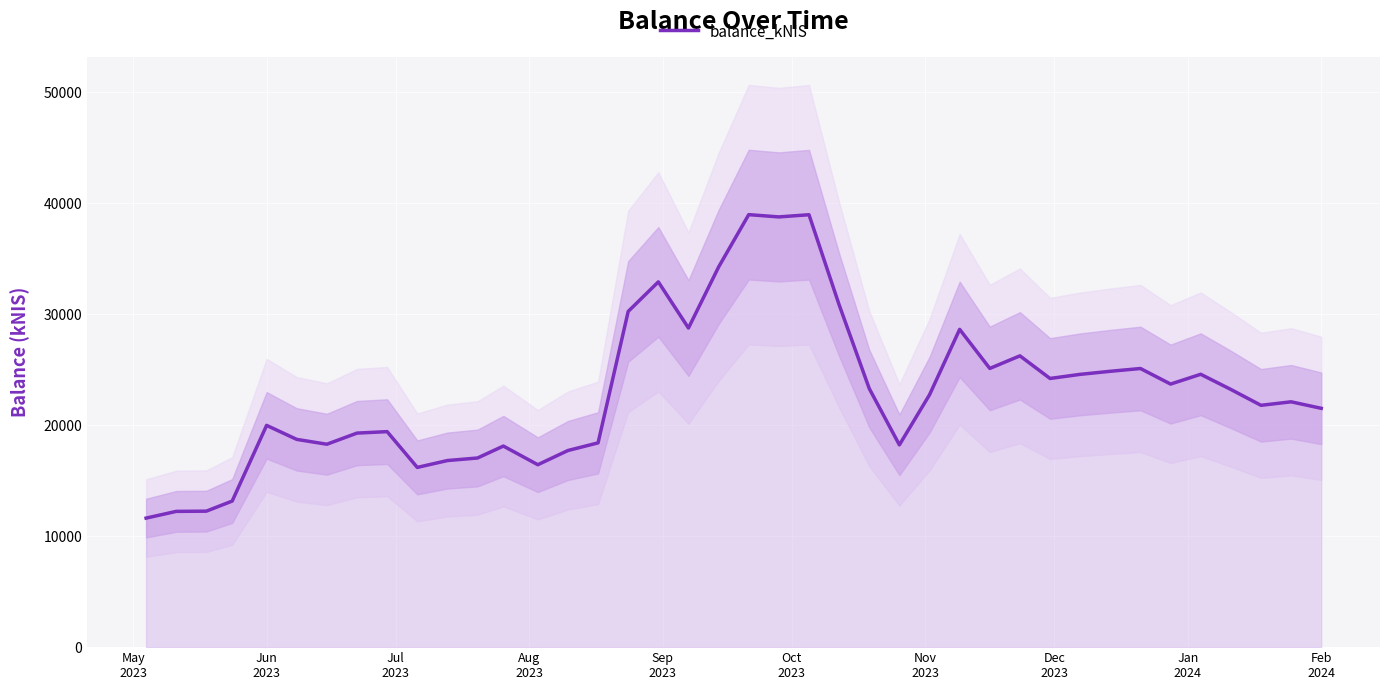

How many lines are shown in the chart?

1